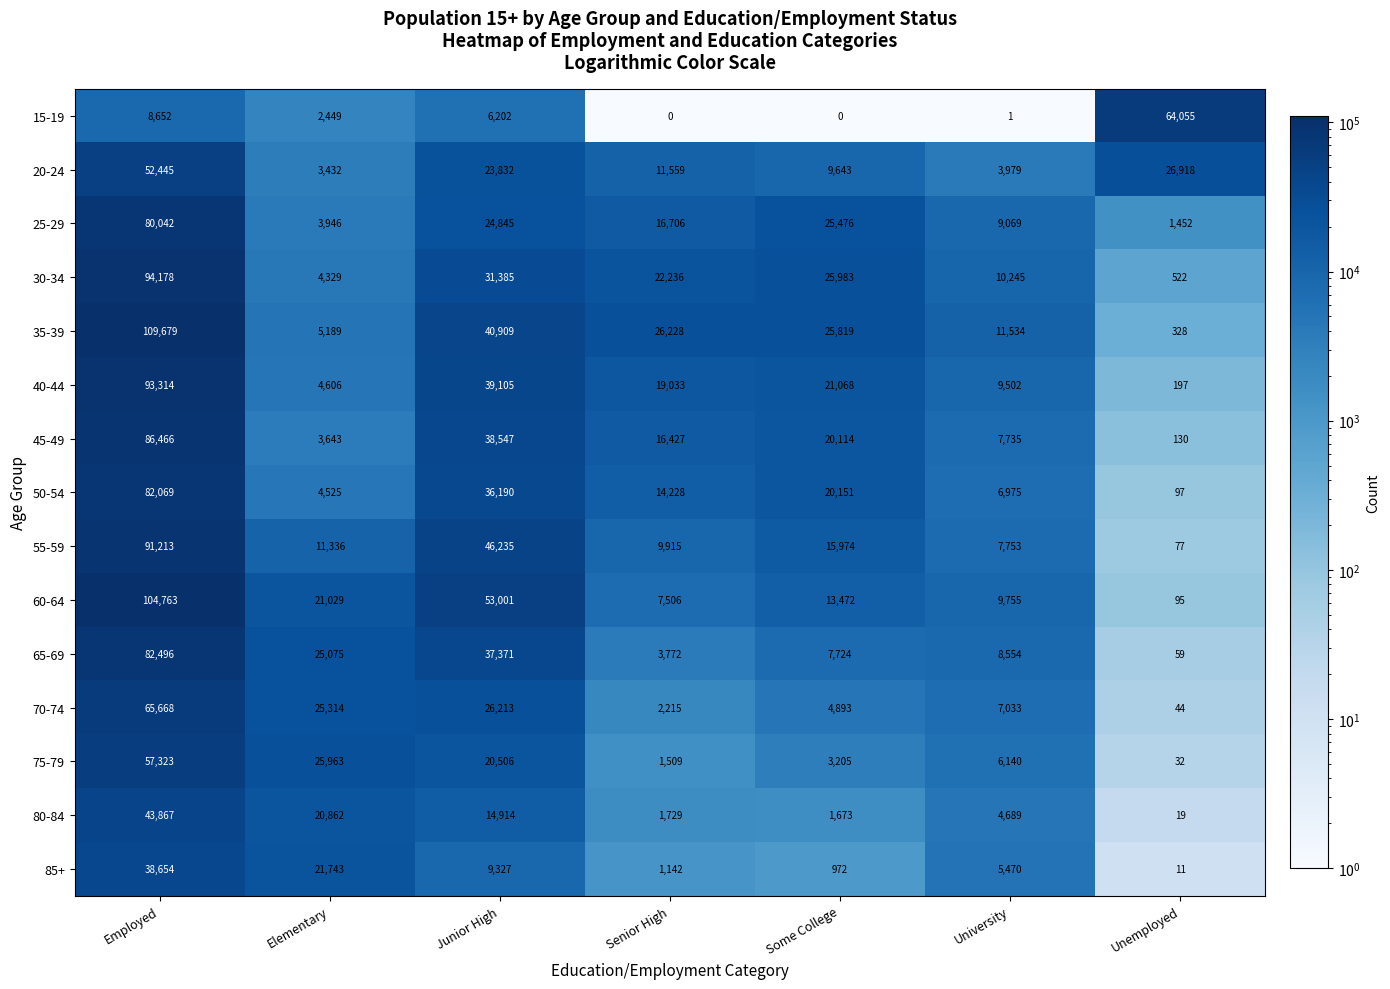

Is it true that 80-84 equals 1729 at Senior High?

True